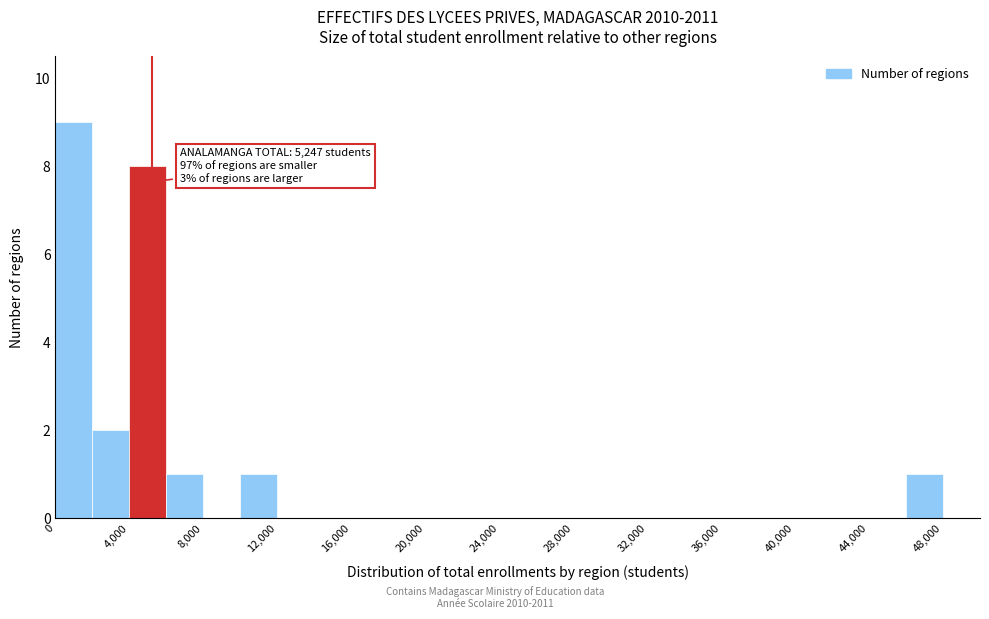

Which range on the x-axis has the tallest bar?

0 to 2000